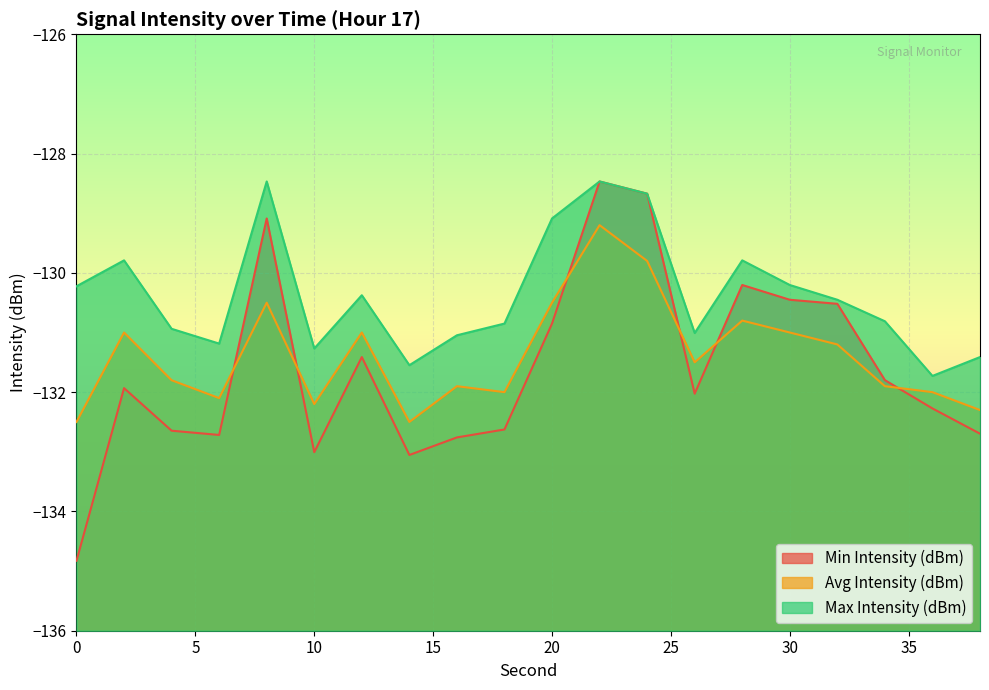

Where is Avg Intensity (dBm) nearest to the value -130?

24